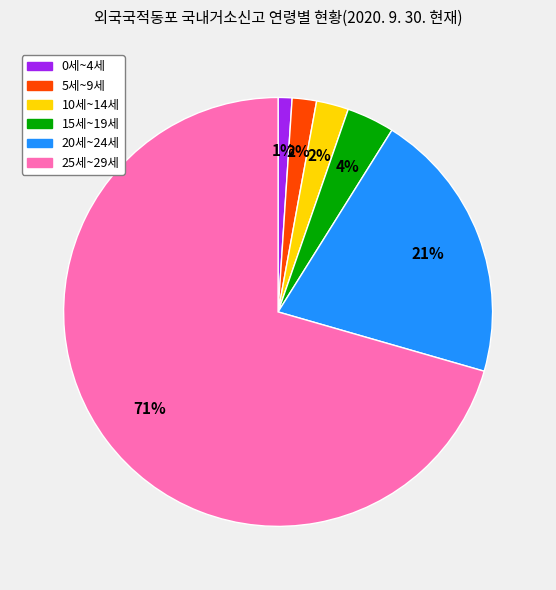

The 15세~19세 slice represents 13% of the pie. True or false?

False